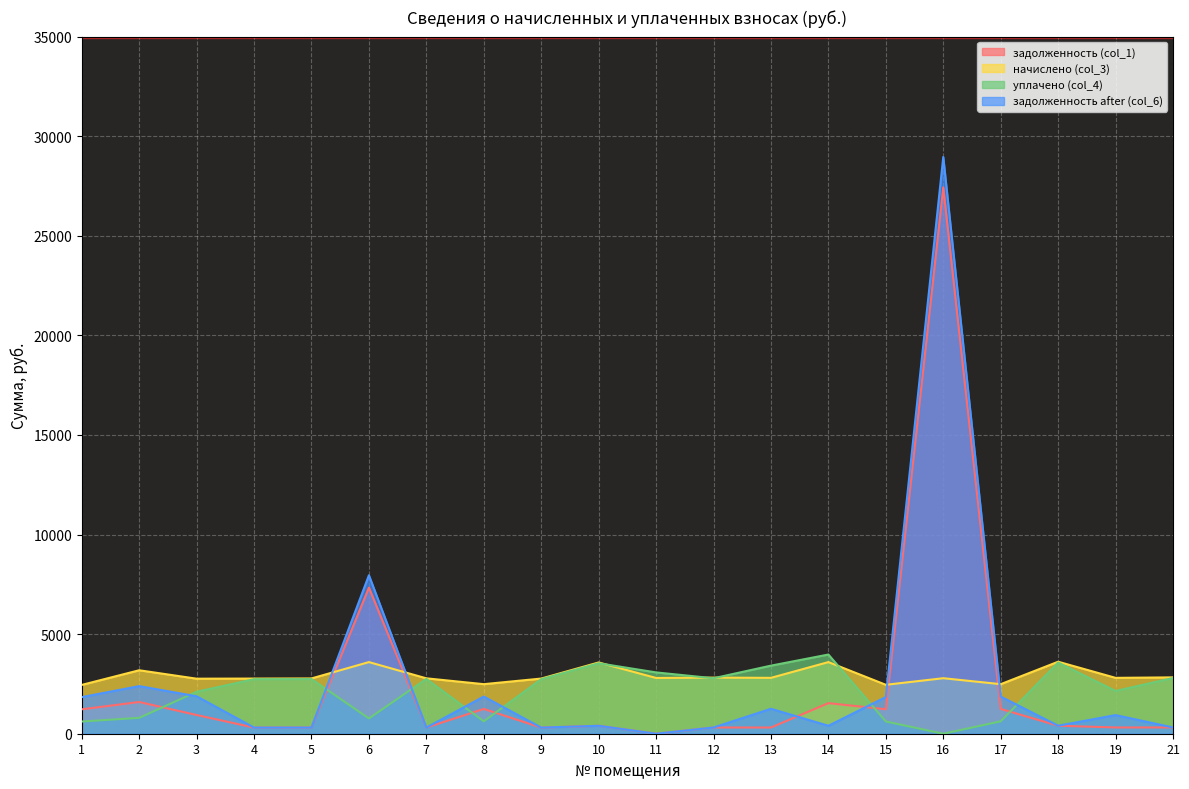

Does the chart display data point markers on the line(s)?

No